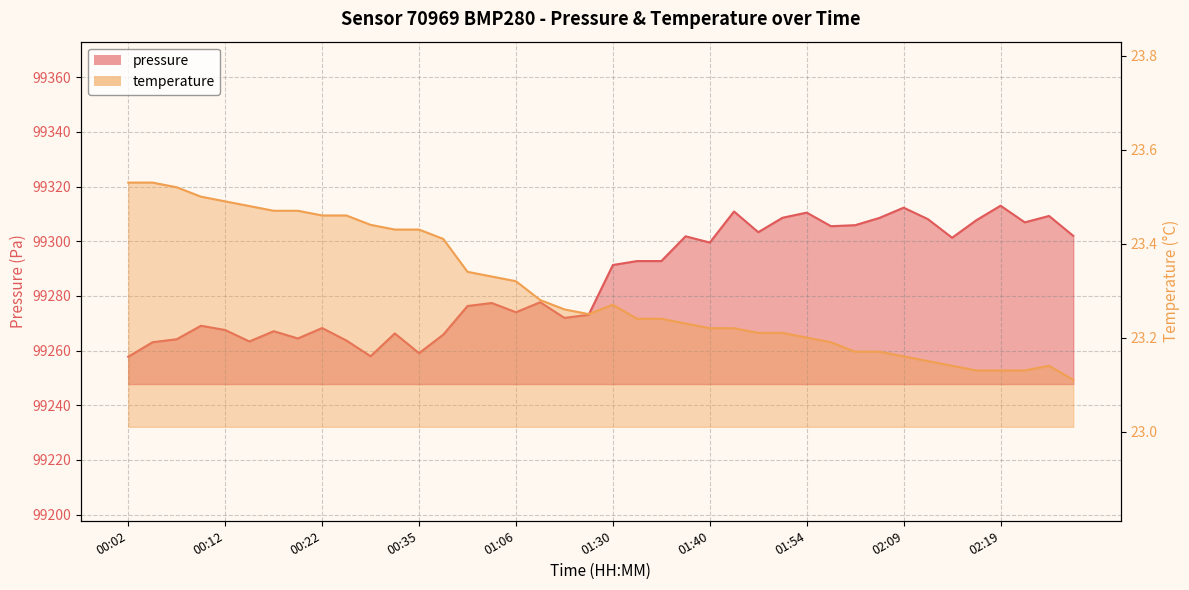

At which label is pressure closest to 99285?

01:30